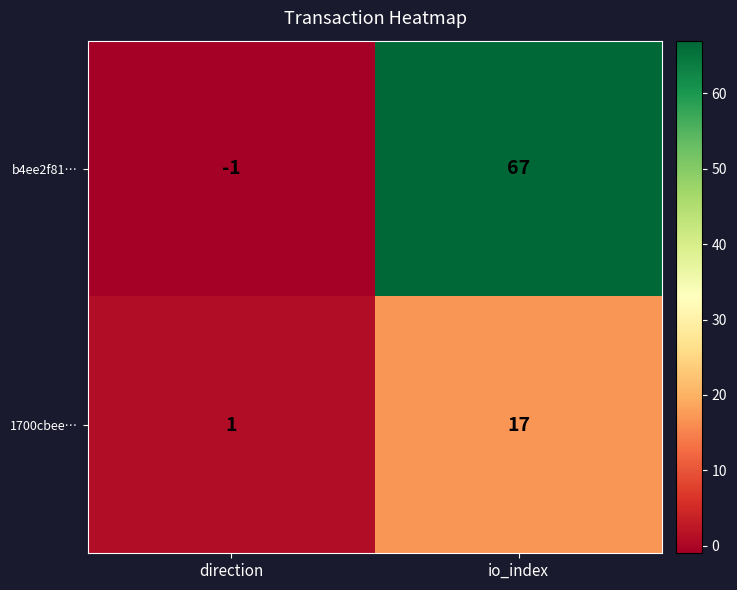

The b4ee2f81… series shows -1 at direction. True or false?

True